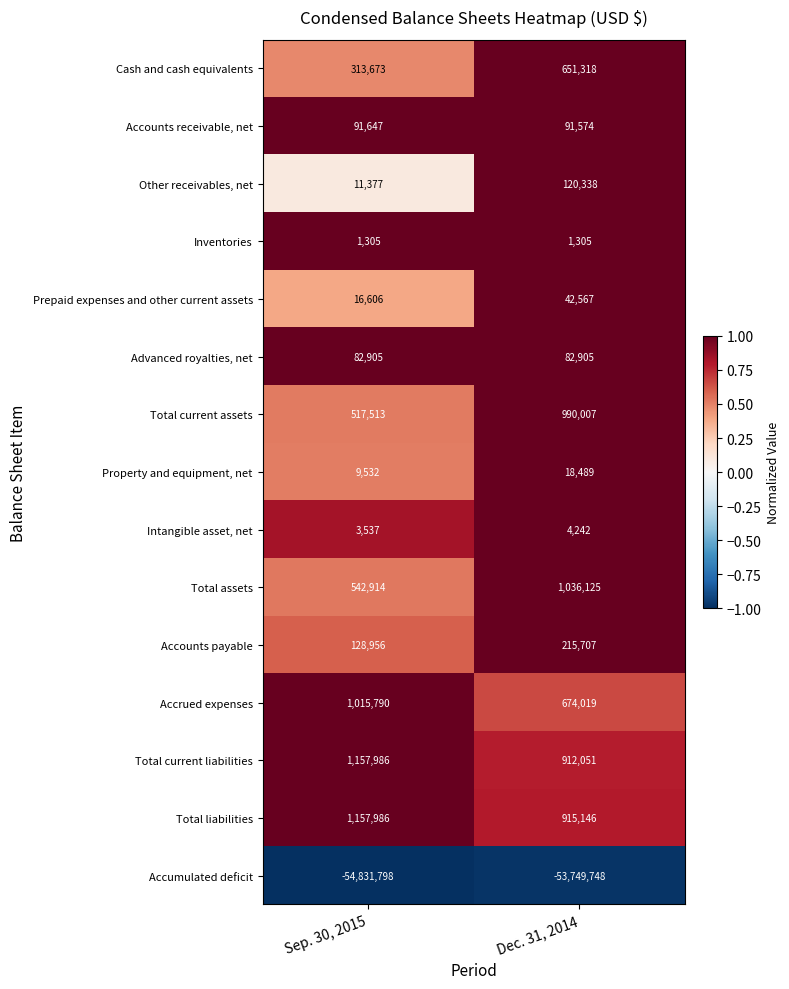

What is the highest value of the Total liabilities series?

1157986